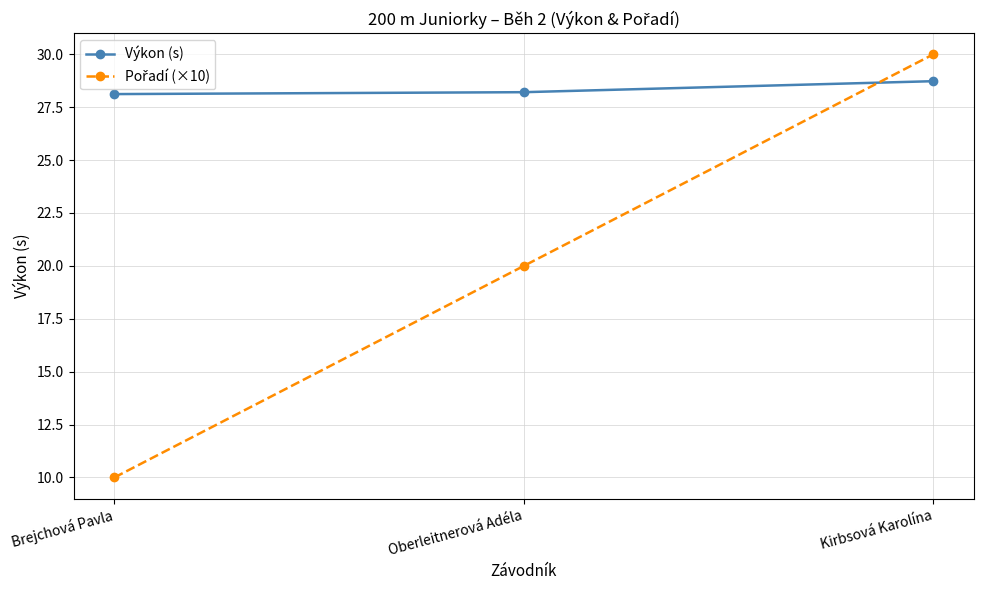

What is the maximum value shown in the chart?

30.0